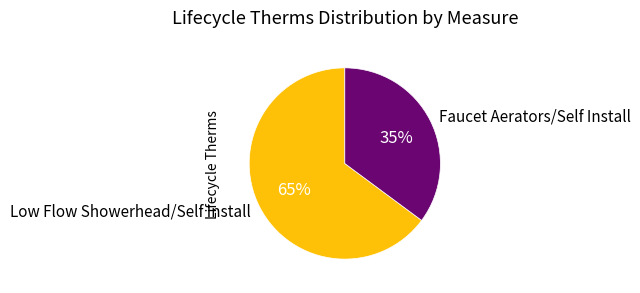

Is it true that Low Flow Showerhead/Self Install is 58% of the pie?

False